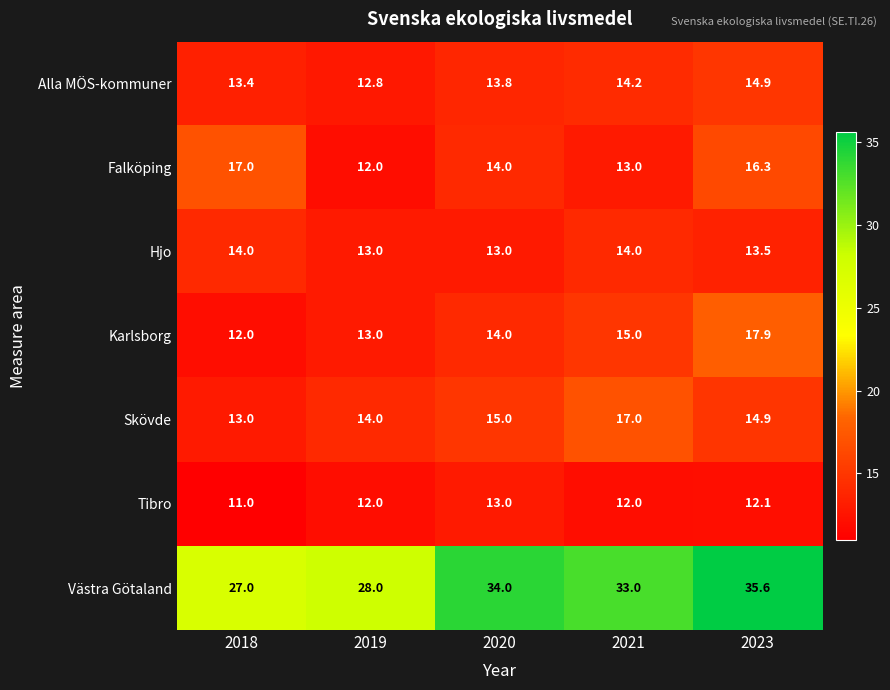

Which category has the highest value in the Alla MÖS-kommuner series?

2023